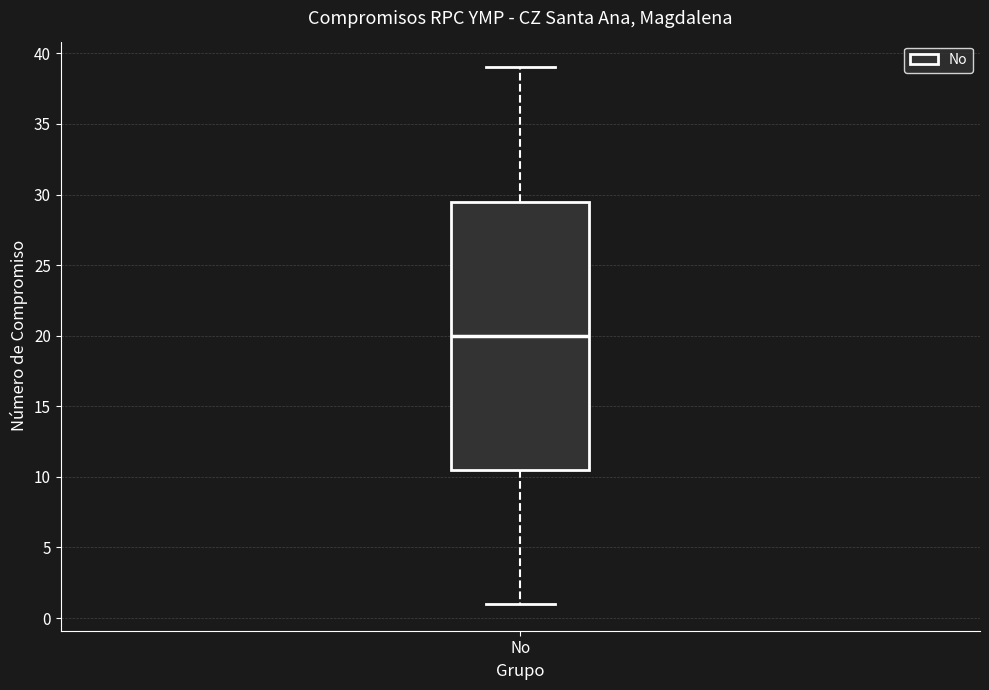

Read this box plot against the y-axis: the position of the median line, the range covered by the box, and the ends of both whiskers. The values are not printed on the chart, so give them approximately, as read against the axis.

median 20.0, box 10.5 to 29.5, whiskers 1.0 to 39.0